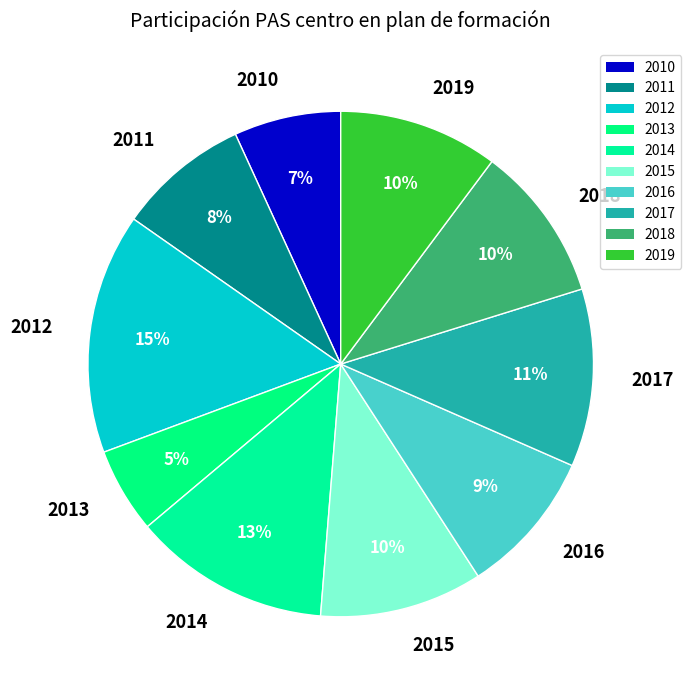

True or false: 2019 accounts for 21% of the total.

False